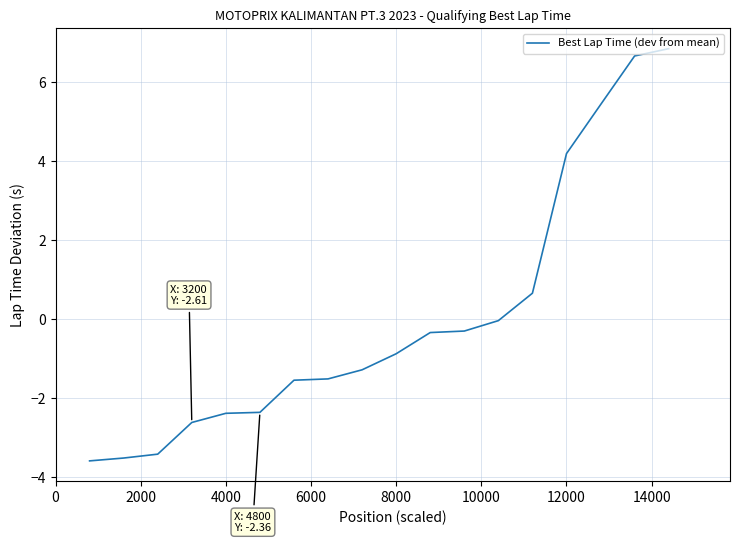

What is the difference between the maximum and minimum values?

10.4